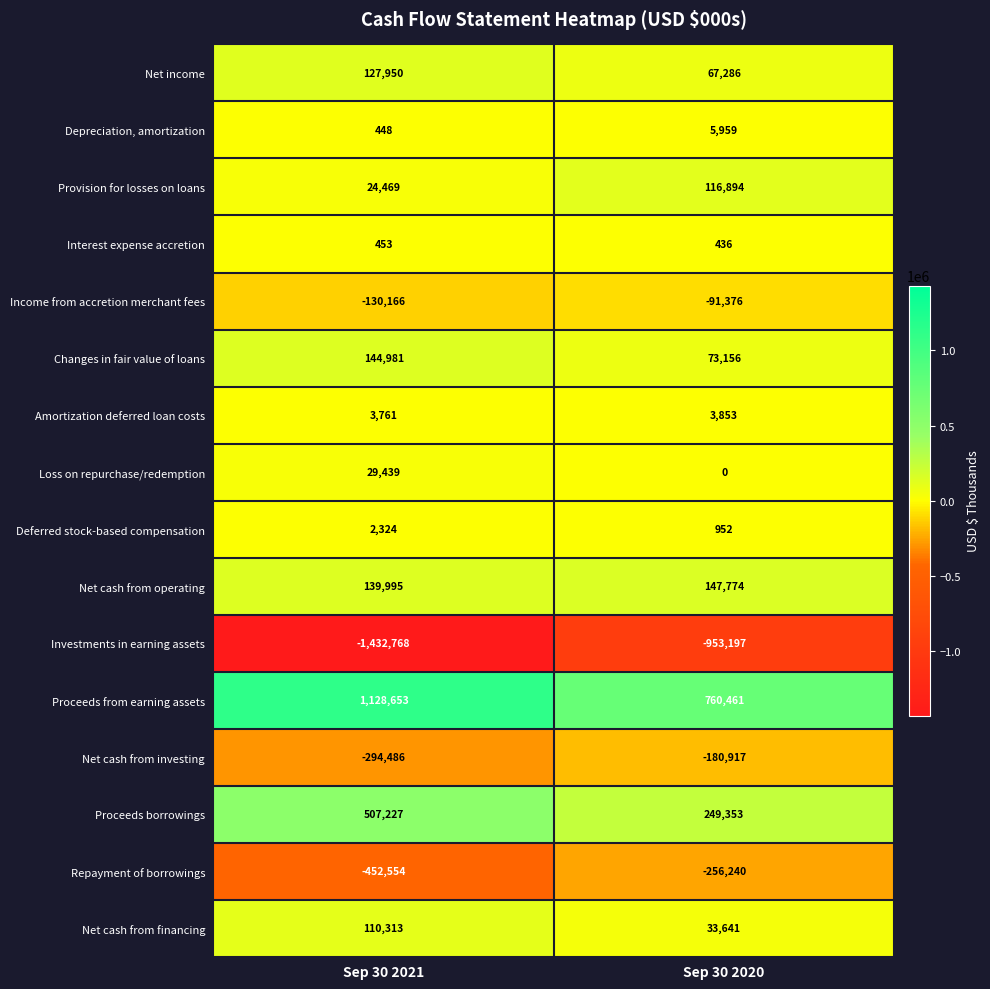

What is the approximate value of Deferred stock-based compensation at Sep 30 2020?

952